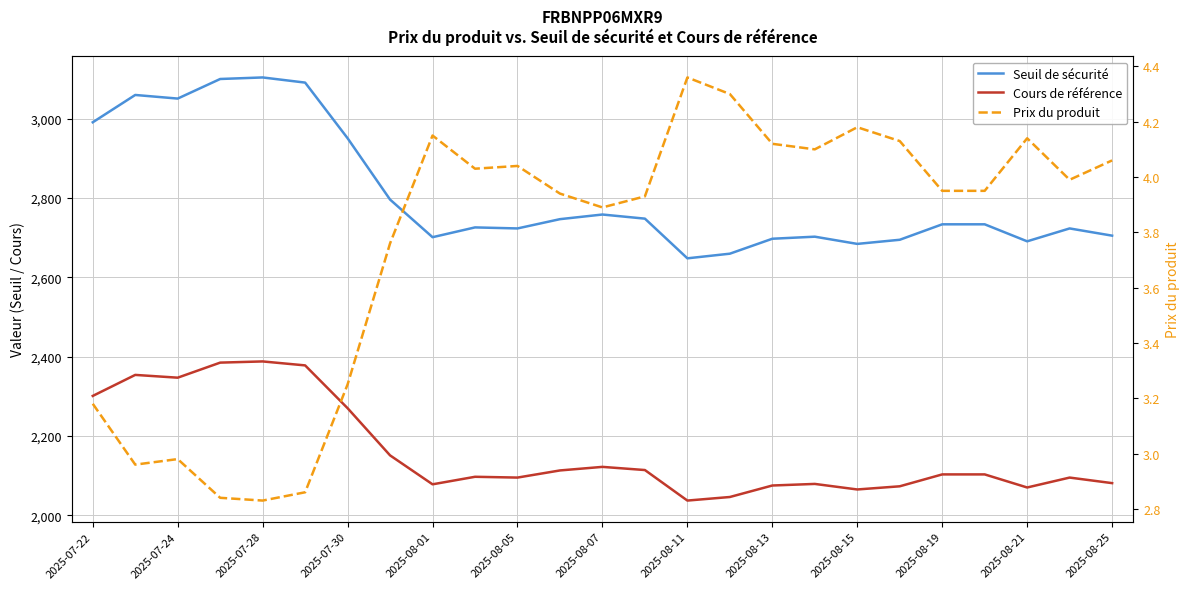

Is it true that Prix du produit equals 4.2 at 2025-08-15?

True